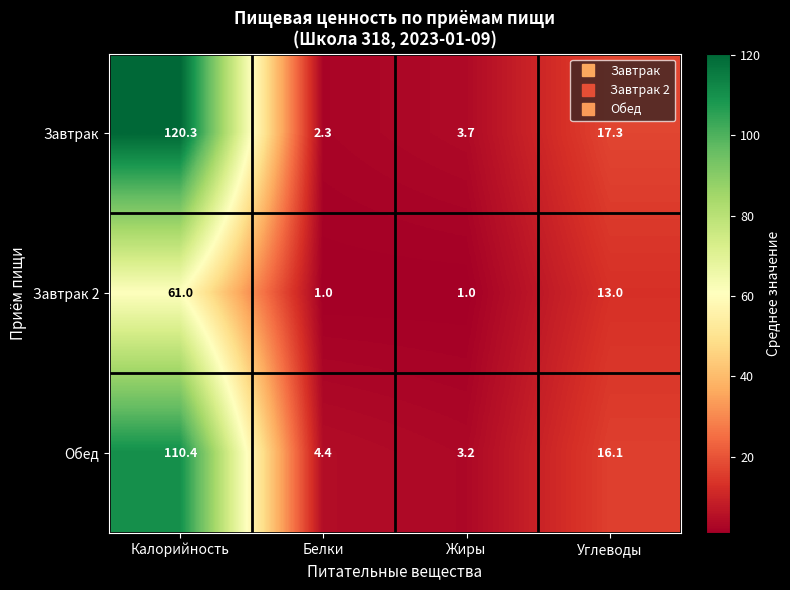

At which category is the sum across all series the highest?

Калорийность